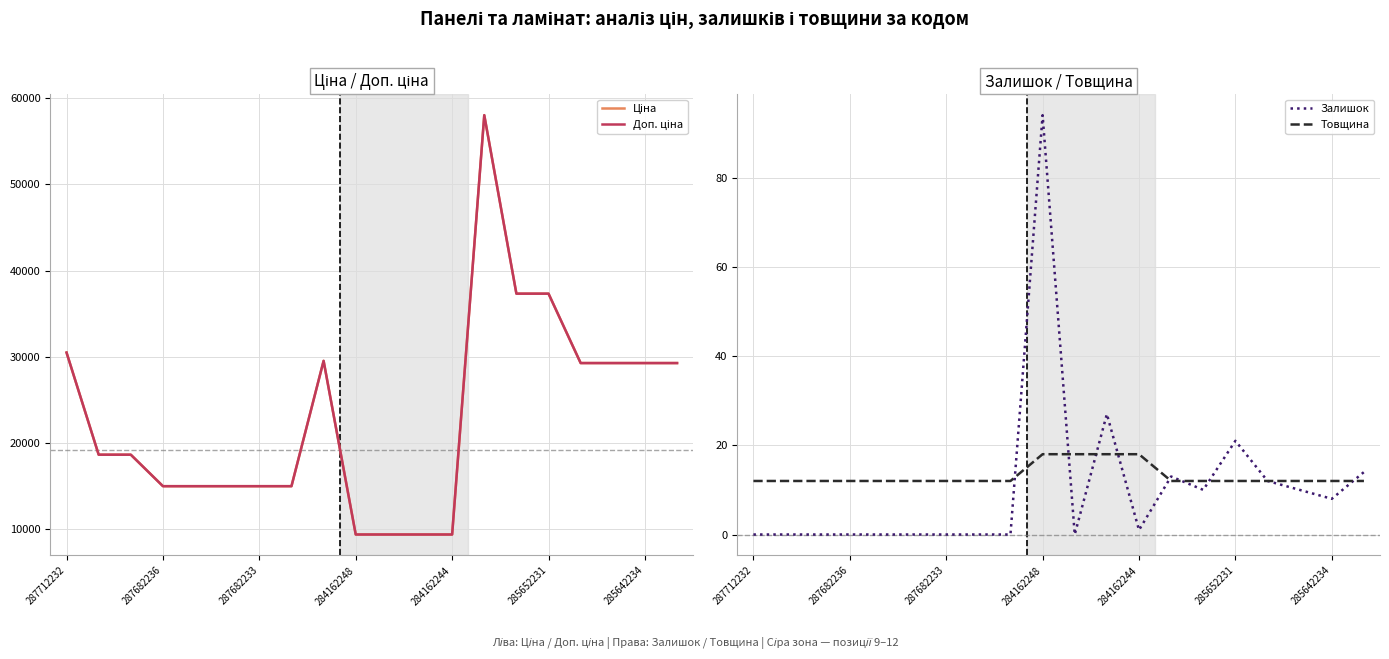

At which label does Залишок reach its peak?

284162248